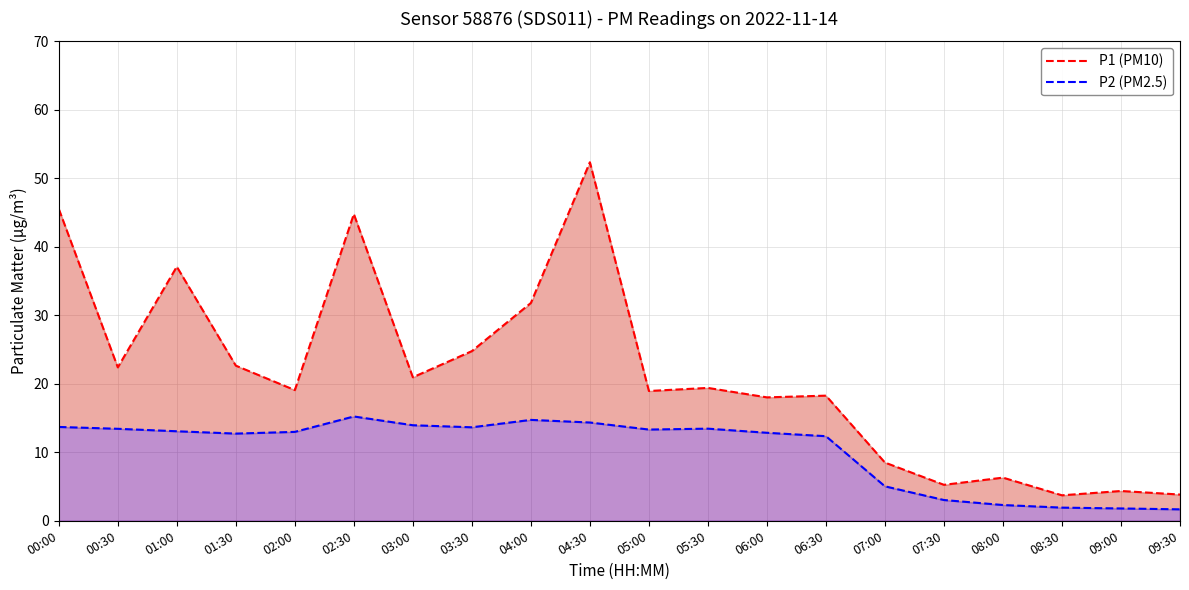

What is the value of the P2 (PM2.5) point at the 10th from the left?

14.3